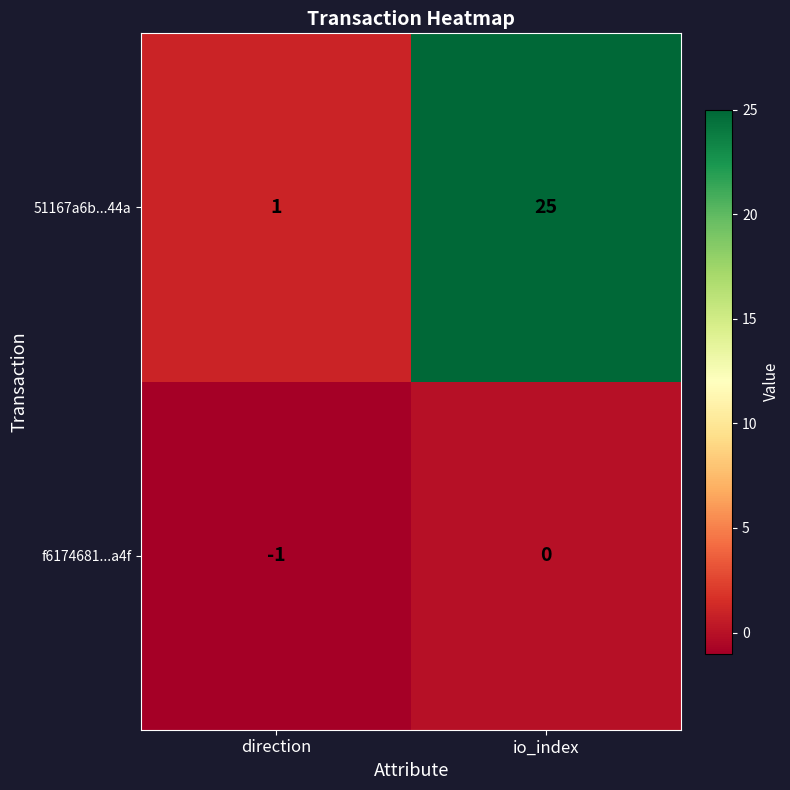

At how many categories does at least one series exceed 19?

1